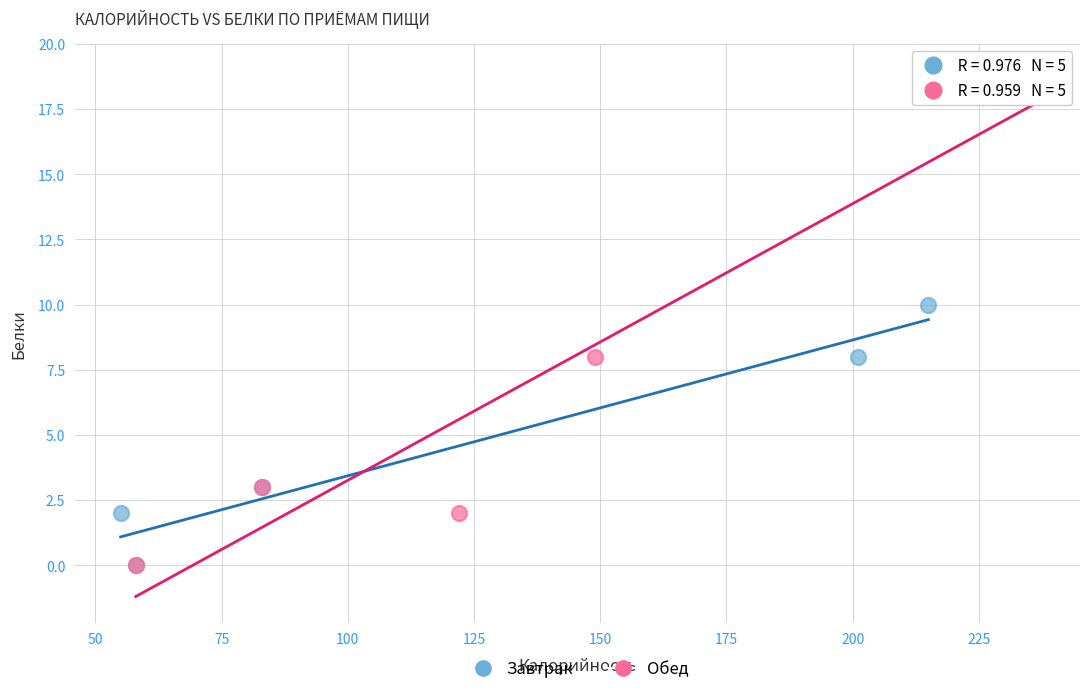

Which series has the widest spread of Y values?

Обед